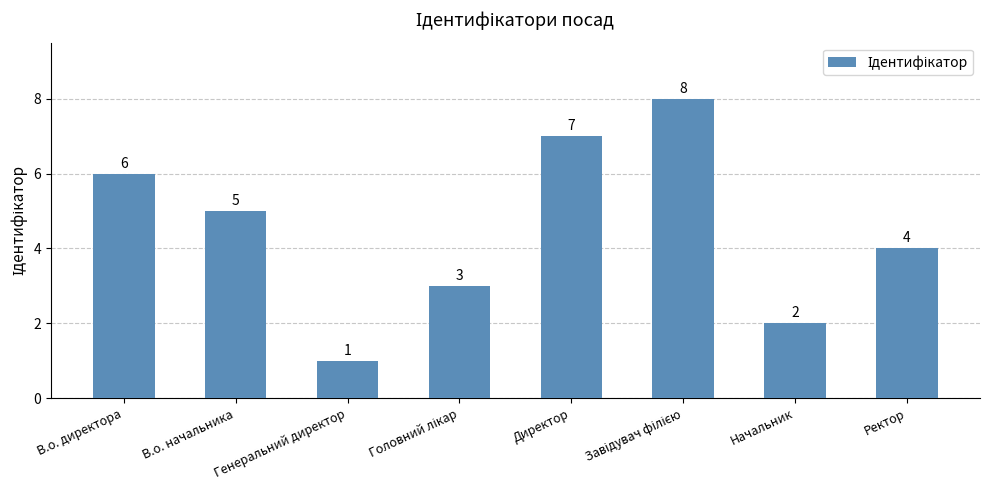

The chart shows a value of 2 at Начальник. True or false?

True